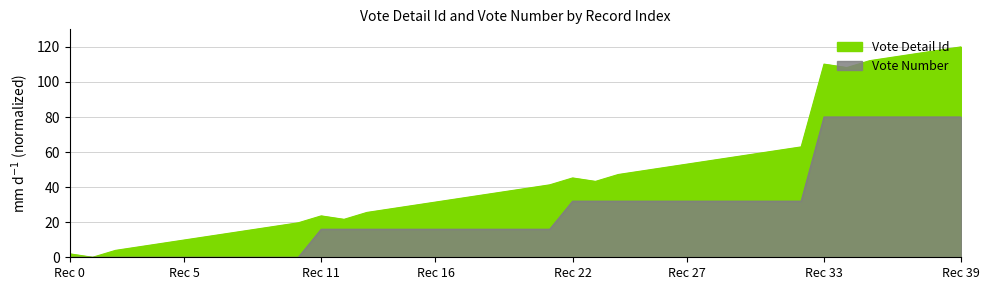

Which category has the highest value in the Vote Detail Id series?

Rec 39